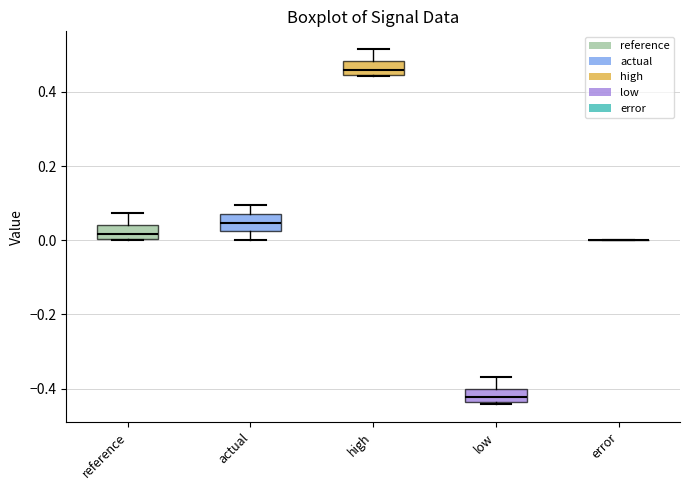

Reading left to right, read every box against the y-axis: the position of its median line, the range the box covers, and the ends of its whiskers. The values are not printed on the chart, so give them approximately, as read against the axis.

reference: median 0.02, box 0.00 to 0.04, whiskers 0.00 to 0.08
actual: median 0.04, box 0.02 to 0.08, whiskers 0.00 to 0.10
high: median 0.46, box 0.44 to 0.48, whiskers 0.44 to 0.52
low: median -0.42, box -0.44 to -0.40, whiskers -0.44 to -0.36
error: box collapsed to a line at 0.00, whiskers 0.00 to 0.00